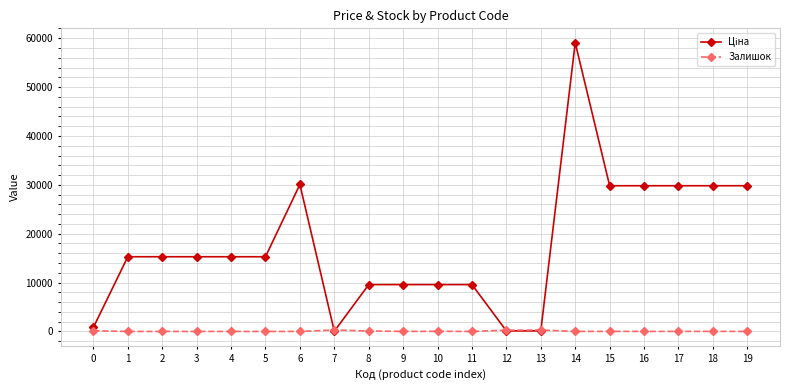

At how many categories does at least one series exceed 43334?

1